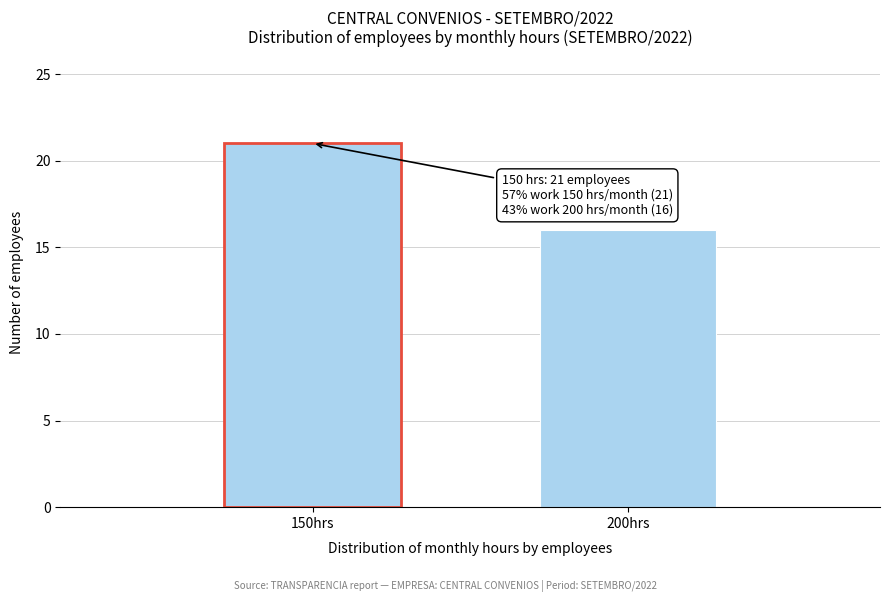

Reading right to left, list all the values displayed in this chart.

16	21